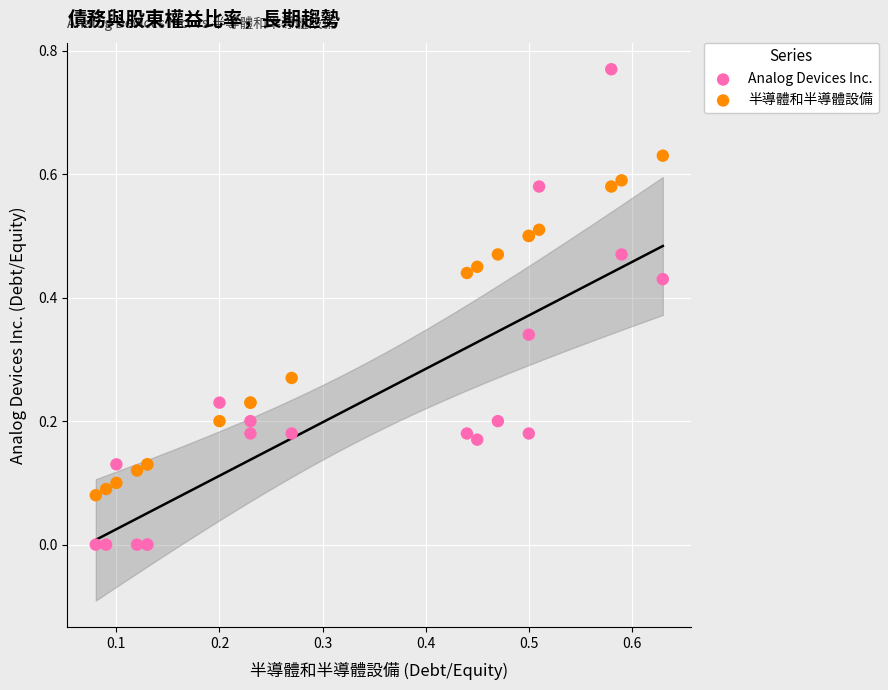

Which series reaches the maximum Y coordinate?

Analog Devices Inc.